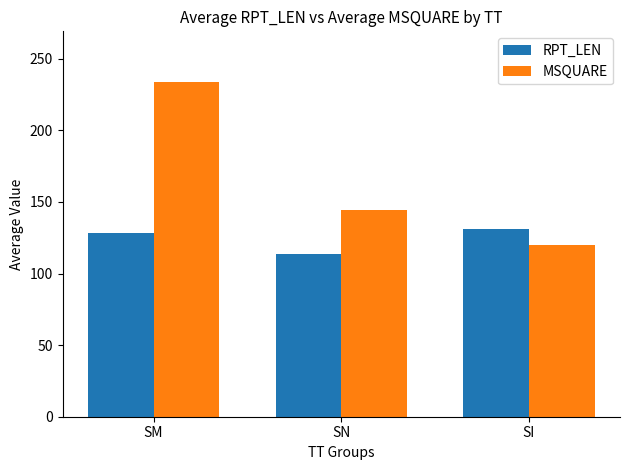

Where does the RPT_LEN series first go above 128?

SM